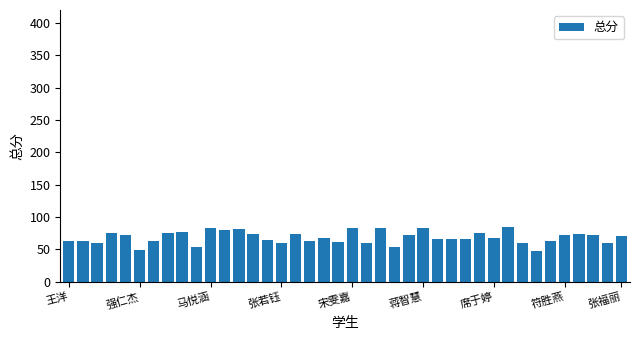

What is the sum of all values?

2730.5